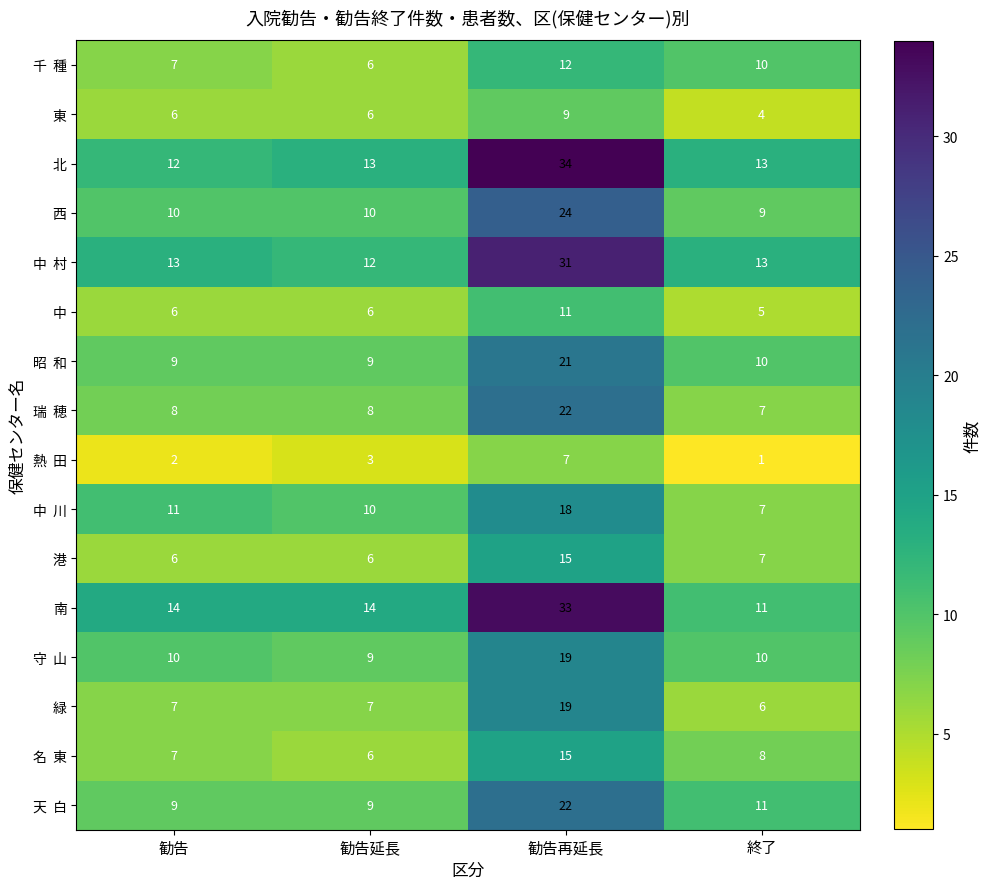

What is the difference between the 南 values at 勧告延長 and 勧告再延長?

19